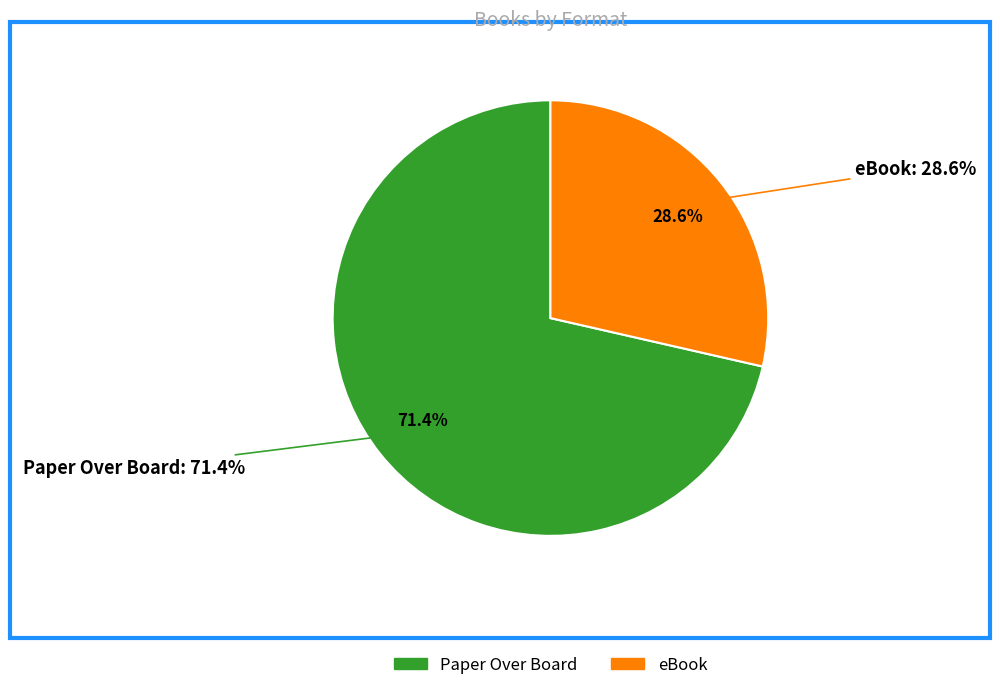

What percentage is the Paper Over Board slice, to the nearest percent?

71%